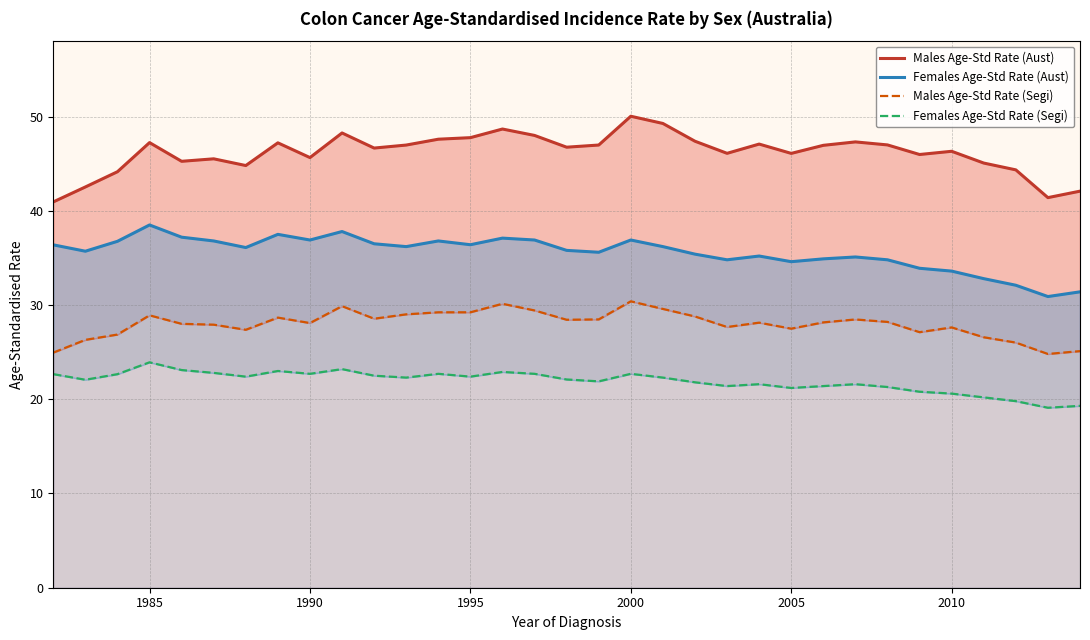

Reading left to right, extract all data points from this chart.

Males Age-Std Rate (Aust): 40.9	42.5	44.1	47.2	45.3	45.5	44.8	47.2	45.6	48.3	46.7	47.0	47.6	47.8	48.7	48.0	46.7	47.0	50.0	49.3	47.4	46.1	47.1	46.1	46.9	47.3	47.0	46.0	46.3	45.1	44.3	41.4	42.1
Females Age-Std Rate (Aust): 36.4	35.7	36.8	38.5	37.2	36.8	36.1	37.5	36.9	37.8	36.5	36.2	36.8	36.4	37.1	36.9	35.8	35.6	36.9	36.2	35.4	34.8	35.2	34.6	34.9	35.1	34.8	33.9	33.6	32.8	32.1	30.9	31.4
Males Age-Std Rate (Segi): 25.0	26.3	26.9	28.9	28.0	27.9	27.4	28.7	28.1	29.9	28.5	29.0	29.2	29.2	30.1	29.4	28.4	28.5	30.4	29.6	28.8	27.7	28.1	27.5	28.2	28.5	28.2	27.1	27.6	26.6	26.0	24.8	25.1
Females Age-Std Rate (Segi): 22.7	22.1	22.7	23.9	23.1	22.8	22.4	23.0	22.7	23.2	22.5	22.3	22.7	22.4	22.9	22.7	22.1	21.9	22.7	22.3	21.8	21.4	21.6	21.2	21.4	21.6	21.3	20.8	20.6	20.2	19.8	19.1	19.3